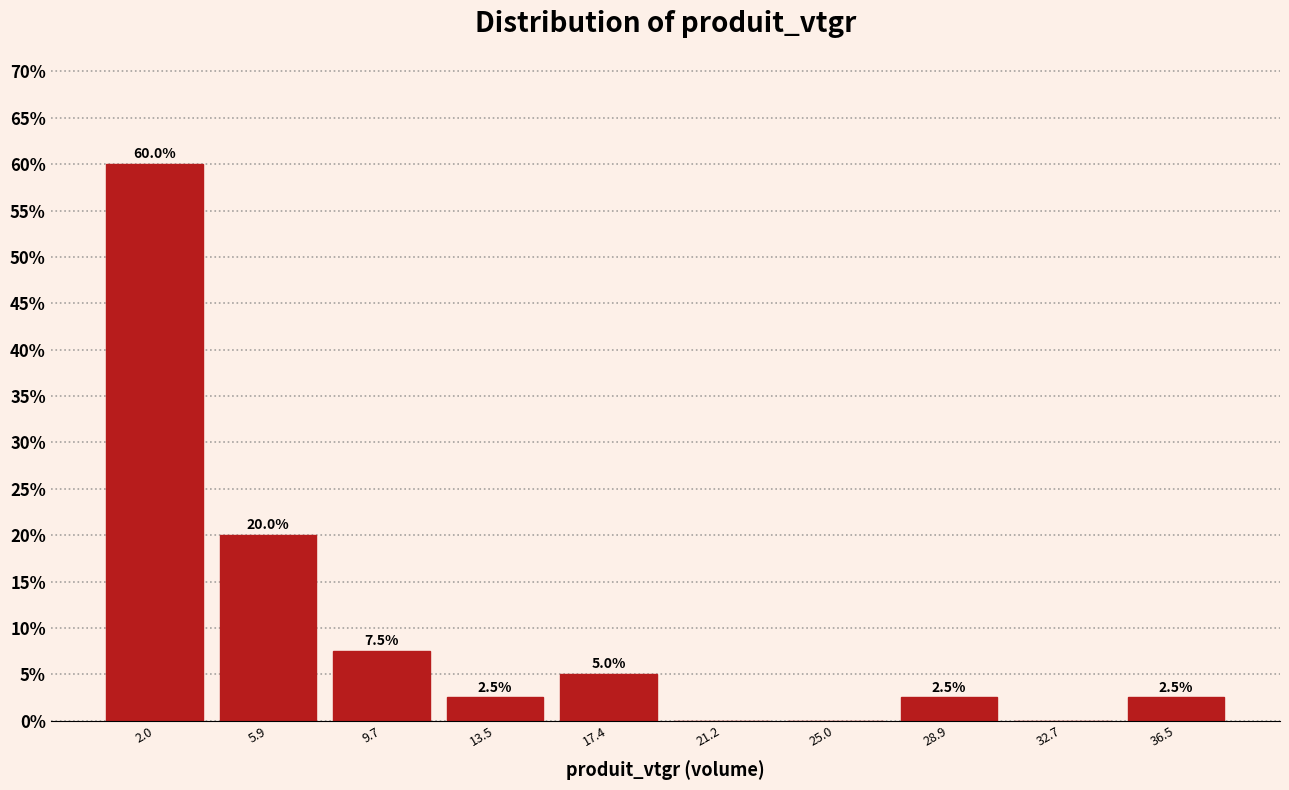

Which range on the x-axis has the tallest bar?

0.0 to 4.0